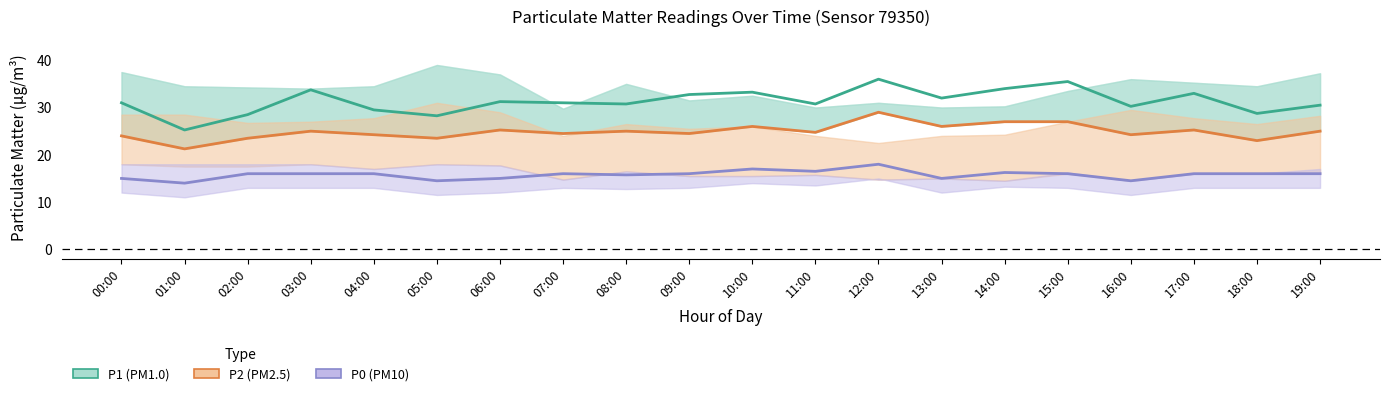

What is the average value of the P1 (PM1.0) series?

31.3